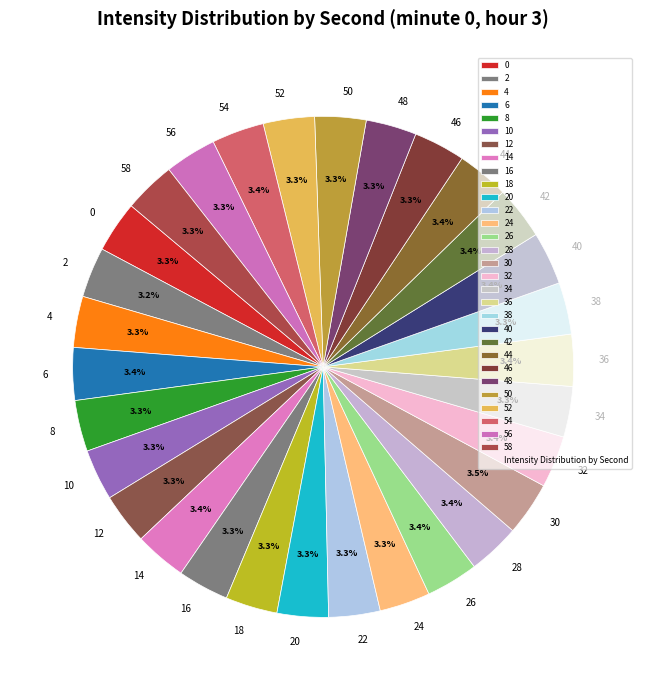

Does any single category account for the majority?

No